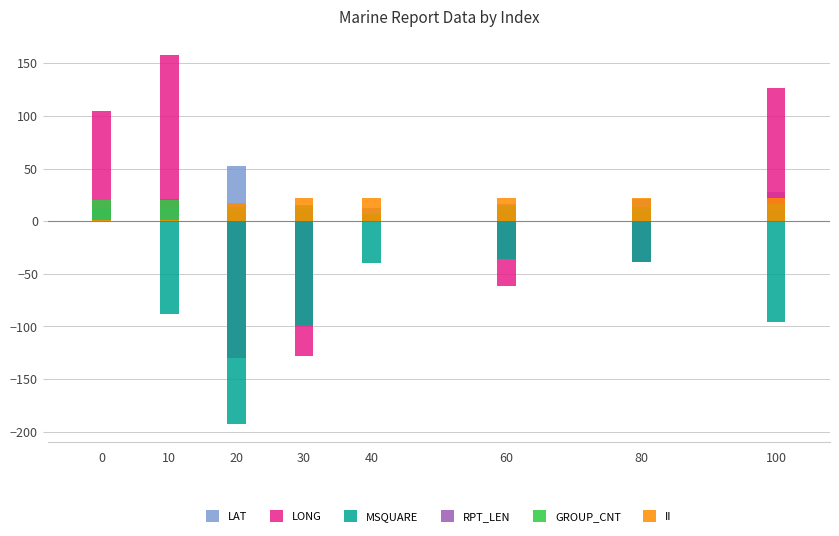

Which category has the highest value across all series?

10